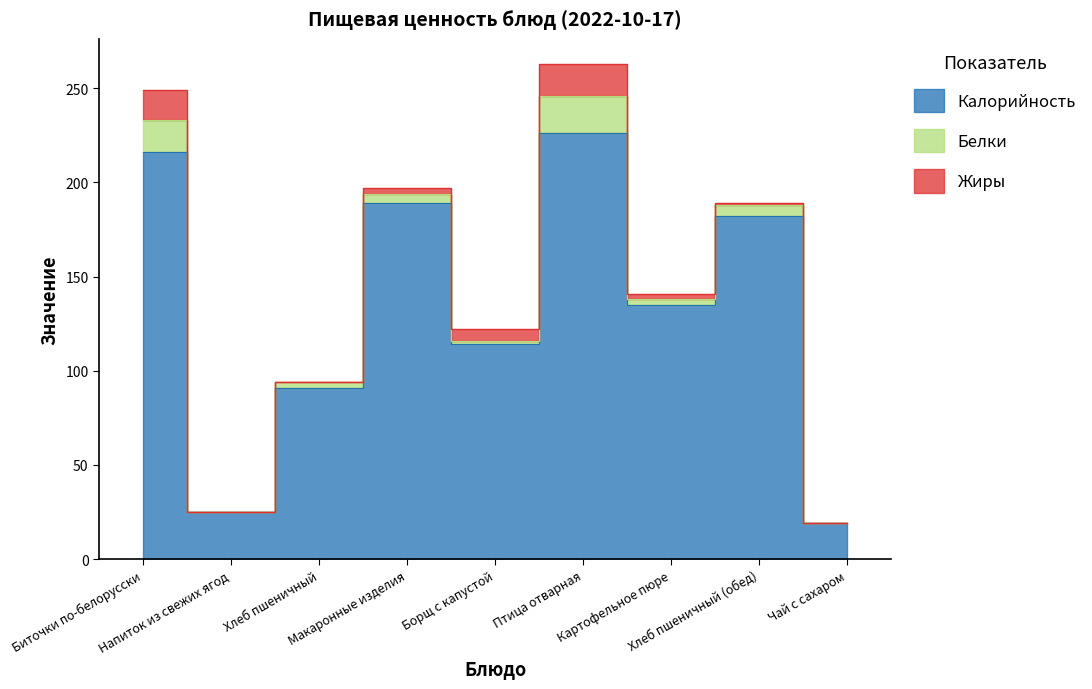

What is the label of the 6th point from the right?

Макаронные изделия